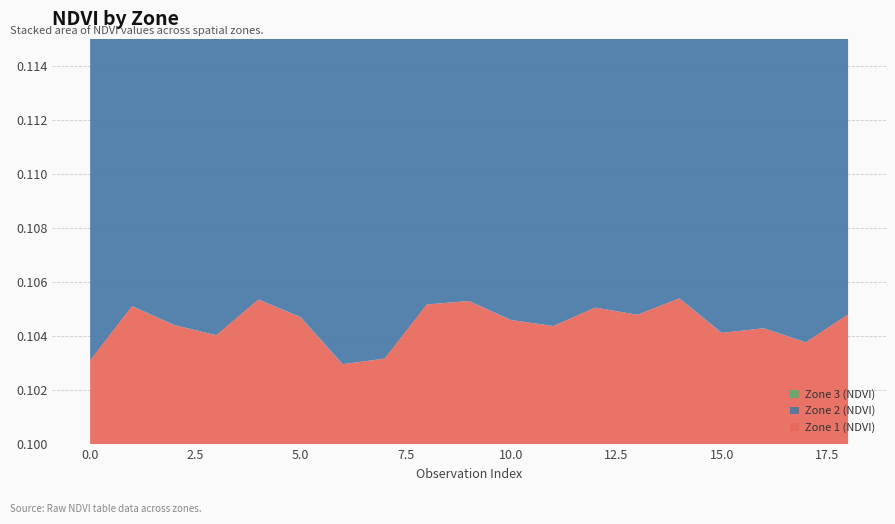

Reading left to right, what are all the values shown in this chart?

Zone 1 (NDVI): 0=0.1	1=0.1	2=0.1	3=0.1	4=0.1	5=0.1	6=0.1	7=0.1	8=0.1	9=0.1	10=0.1	11=0.1	12=0.1	13=0.1	14=0.1	15=0.1	16=0.1	17=0.1	18=0.1
Zone 2 (NDVI): 0=0.1	1=0.1	2=0.1	3=0.1	4=0.1	5=0.1	6=0.1	7=0.1	8=0.1	9=0.1	10=0.1	11=0.1	12=0.1	13=0.1	14=0.1	15=0.1	16=0.1	17=0.1	18=0.1
Zone 3 (NDVI): 0=0.1	1=0.1	2=0.1	3=0.1	4=0.1	5=0.1	6=0.1	7=0.1	8=0.1	9=0.1	10=0.1	11=0.1	12=0.1	13=0.1	14=0.1	15=0.1	16=0.1	17=0.1	18=0.1